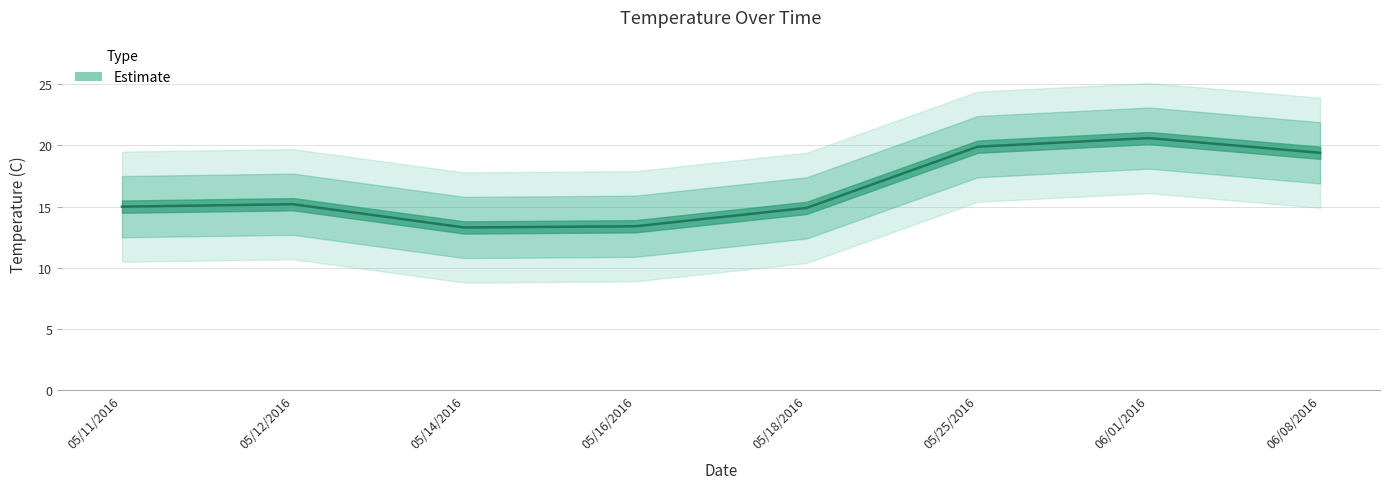

List the labels in order of value, smallest first.

05/14/2016, 05/16/2016, 05/18/2016, 05/11/2016, 05/12/2016, 06/08/2016, 05/25/2016, 06/01/2016